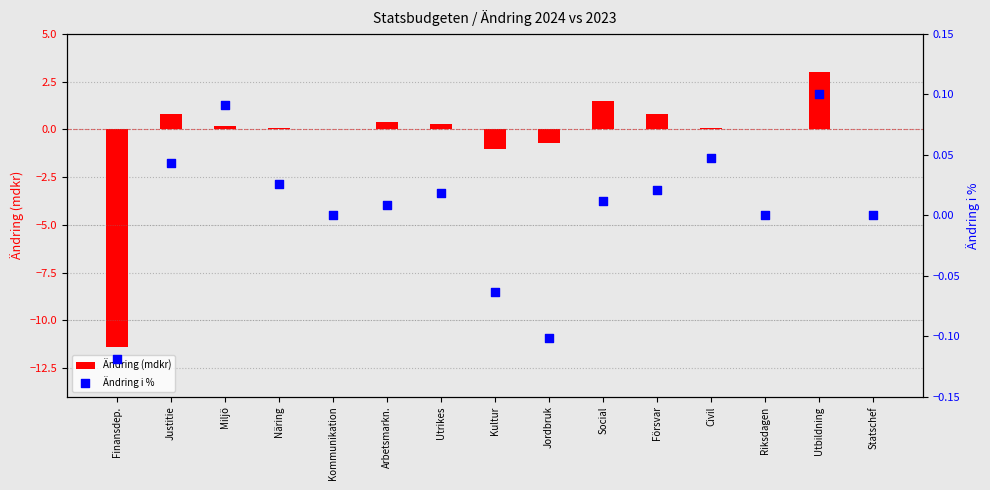

Is the value of Ändring i % at Arbetsmarkn. greater than the value of Ändring (mdkr) at Utrikes?

No